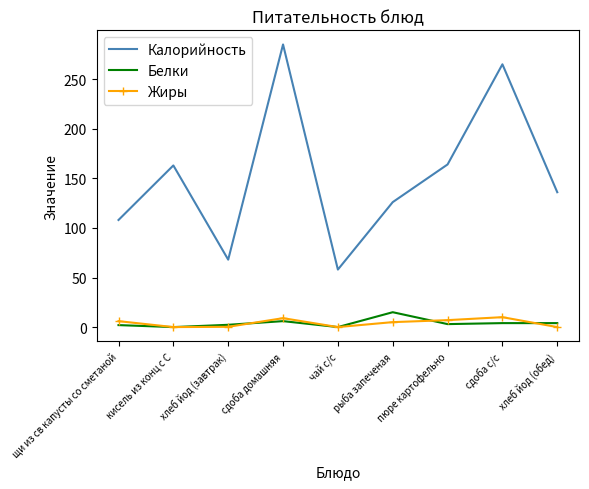

Which series has the largest total across all categories?

Калорийность